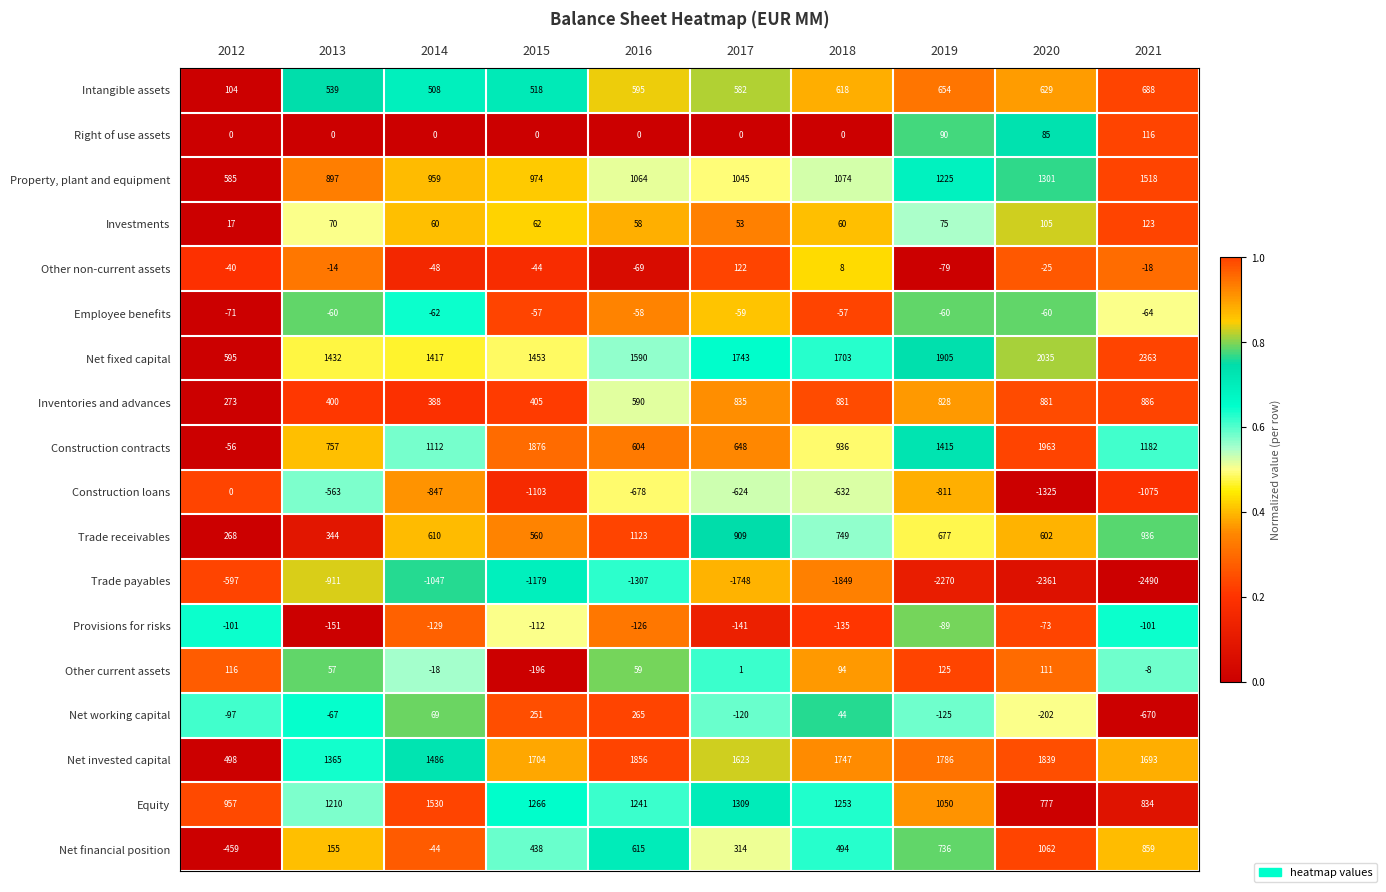

The value of Net financial position at 2018 is 494. True or false?

True